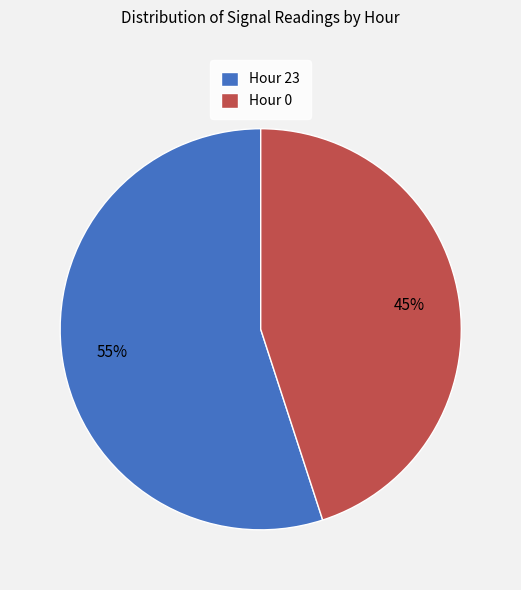

To the nearest percent, what percentage of the pie is Hour 23?

55%